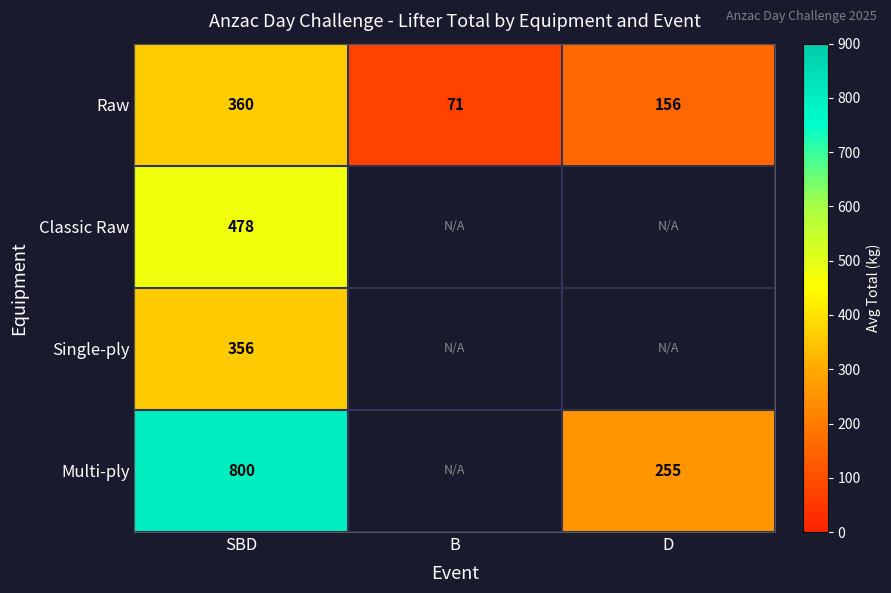

Is it true that Raw equals 121.1 at B?

False